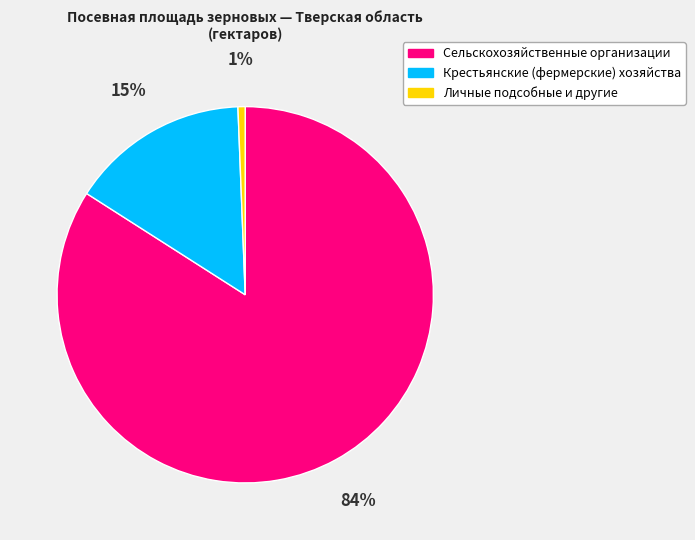

Which slice represents more than half of the pie?

Сельскохозяйственные организации